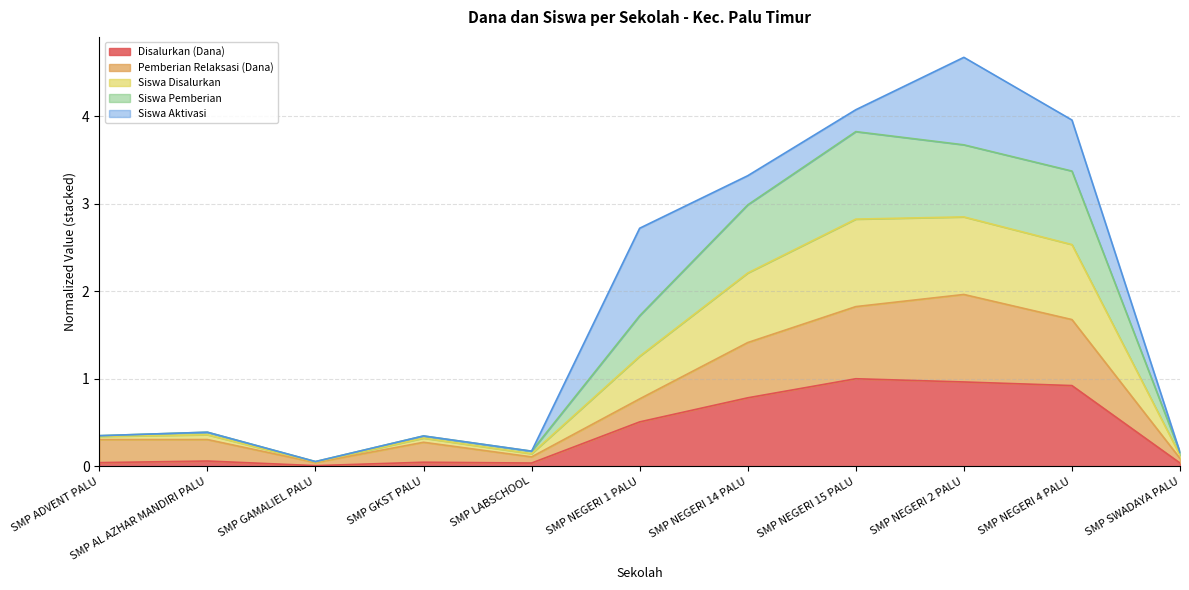

Which category has the highest value in the Disalurkan (Dana) series?

SMP NEGERI 15 PALU